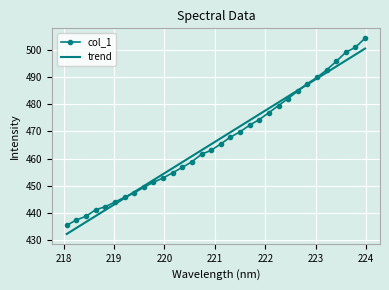

What is the sum of all col_1 values?

14924.5